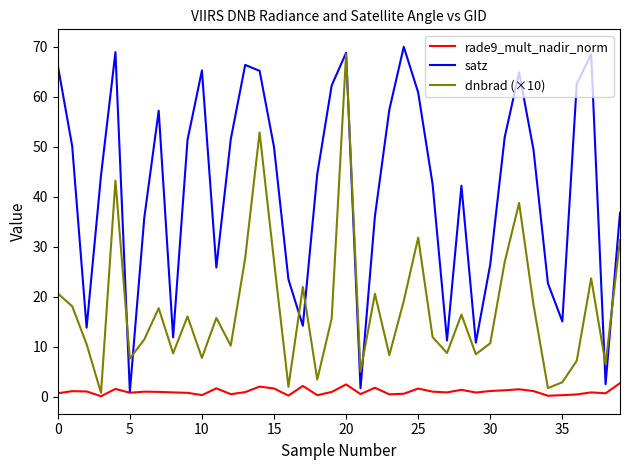

What is the greatest value displayed?

69.9